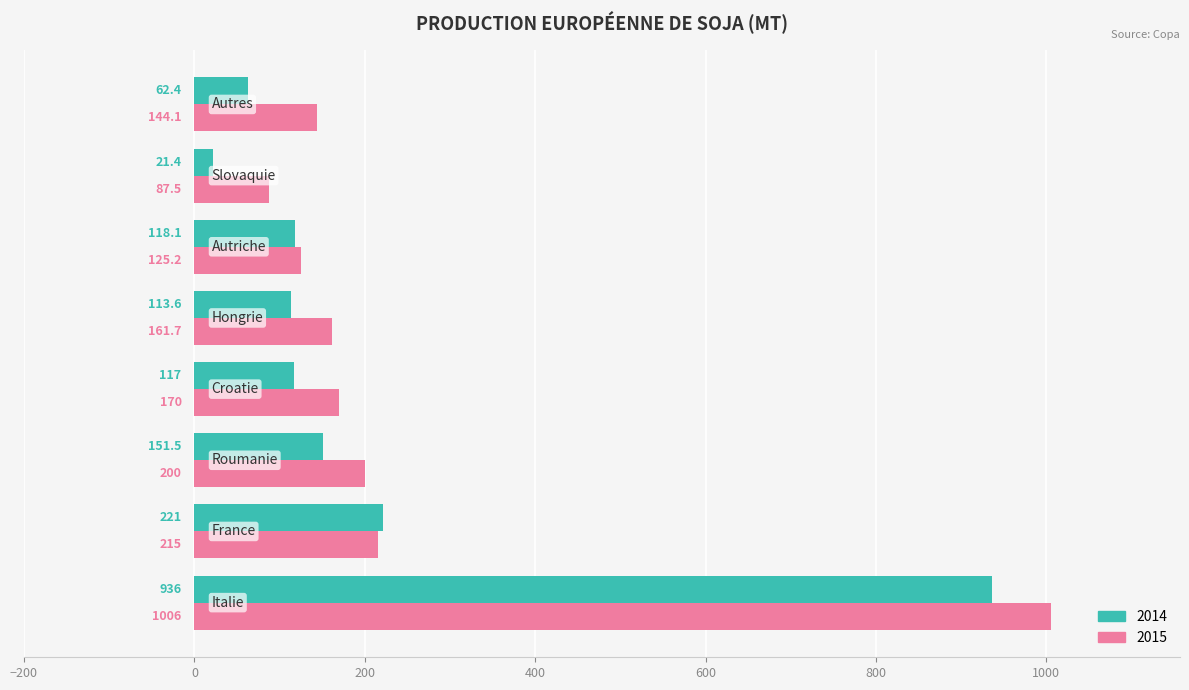

List the series in order of their overall mean, lowest first.

2014, 2015